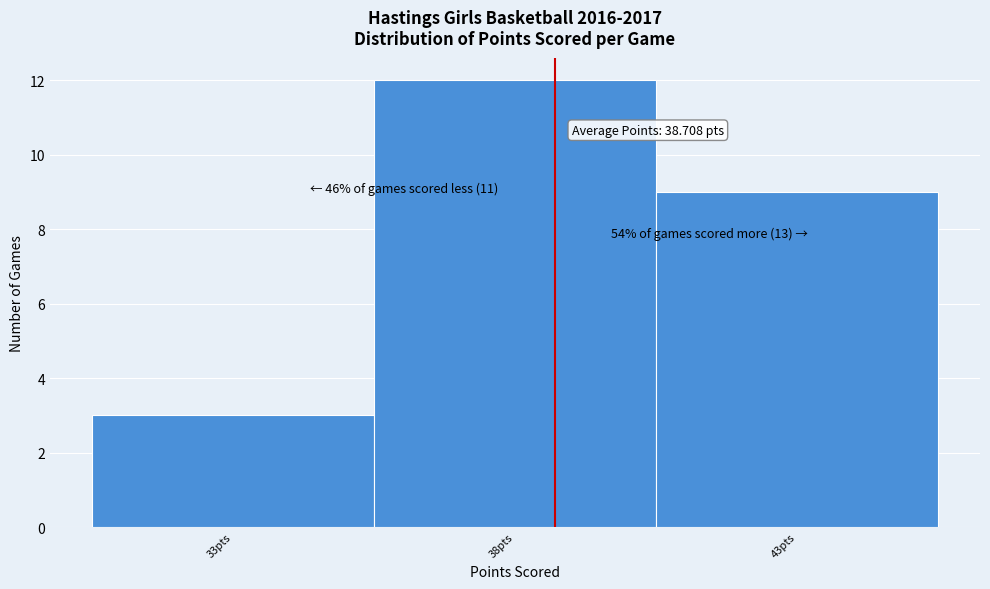

Which range on the x-axis has the tallest bar?

35.5 to 40.5